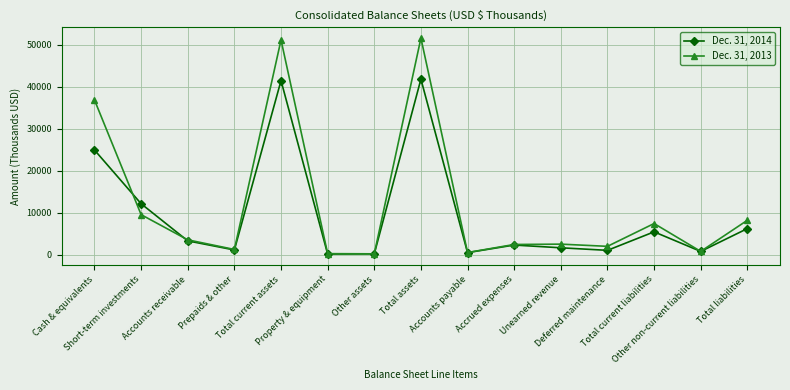

Does the chart have visible grid lines?

Yes